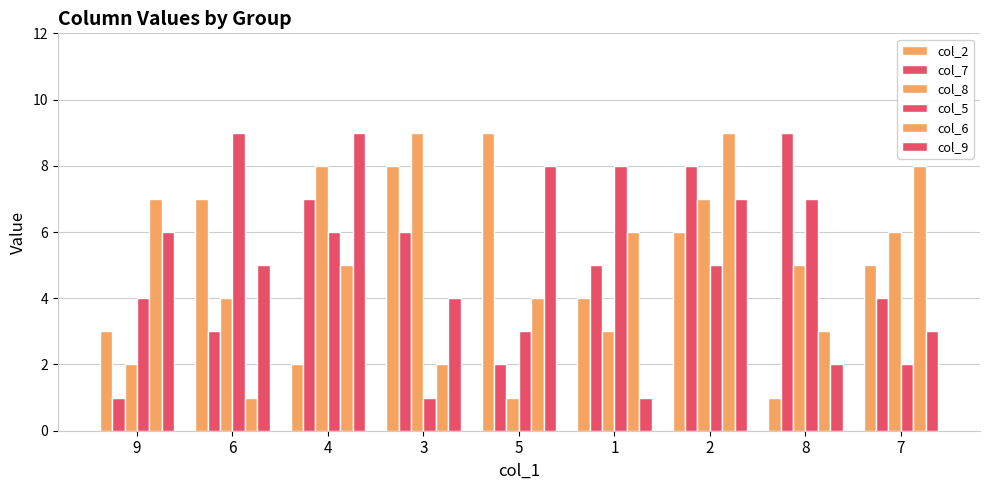

The value of col_2 at 6 is 7. True or false?

True